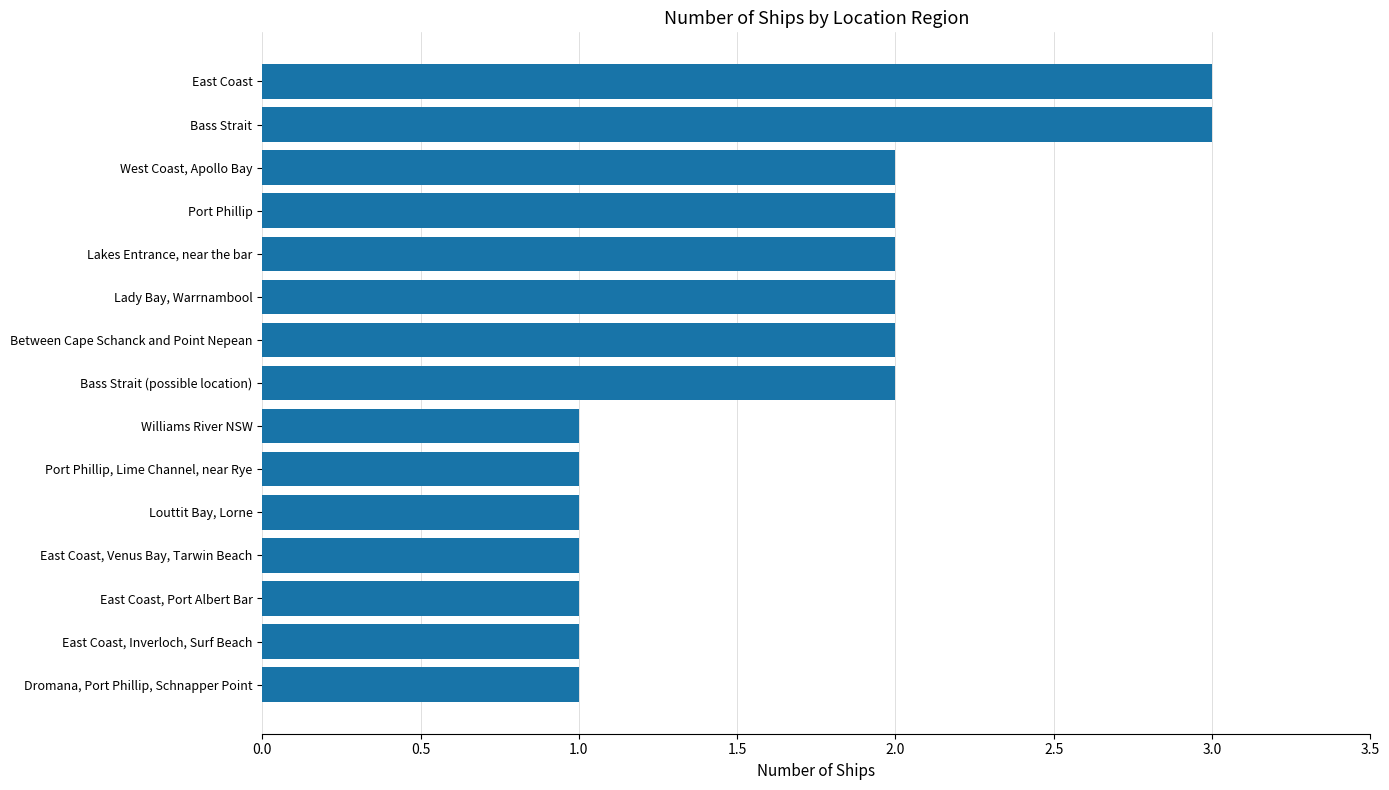

Reading top to bottom, what are all the values shown in this chart?

East Coast=3	Bass Strait=3	West Coast, Apollo Bay=2	Port Phillip=2	Lakes Entrance, near the bar=2	Lady Bay, Warrnambool=2	Between Cape Schanck and Point Nepean=2	Bass Strait (possible location)=2	Williams River NSW=1	Port Phillip, Lime Channel, near Rye=1	Louttit Bay, Lorne=1	East Coast, Venus Bay, Tarwin Beach=1	East Coast, Port Albert Bar=1	East Coast, Inverloch, Surf Beach=1	Dromana, Port Phillip, Schnapper Point=1